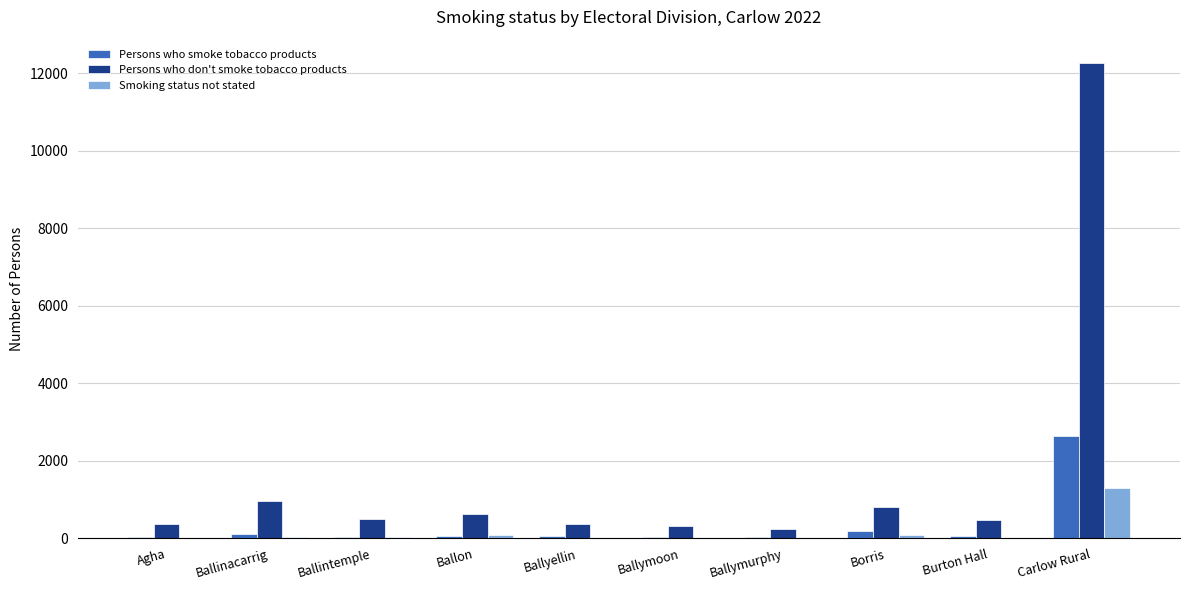

Is the value of Persons who smoke tobacco products at Ballyellin greater than the value of Persons who don't smoke tobacco products at Ballintemple?

No